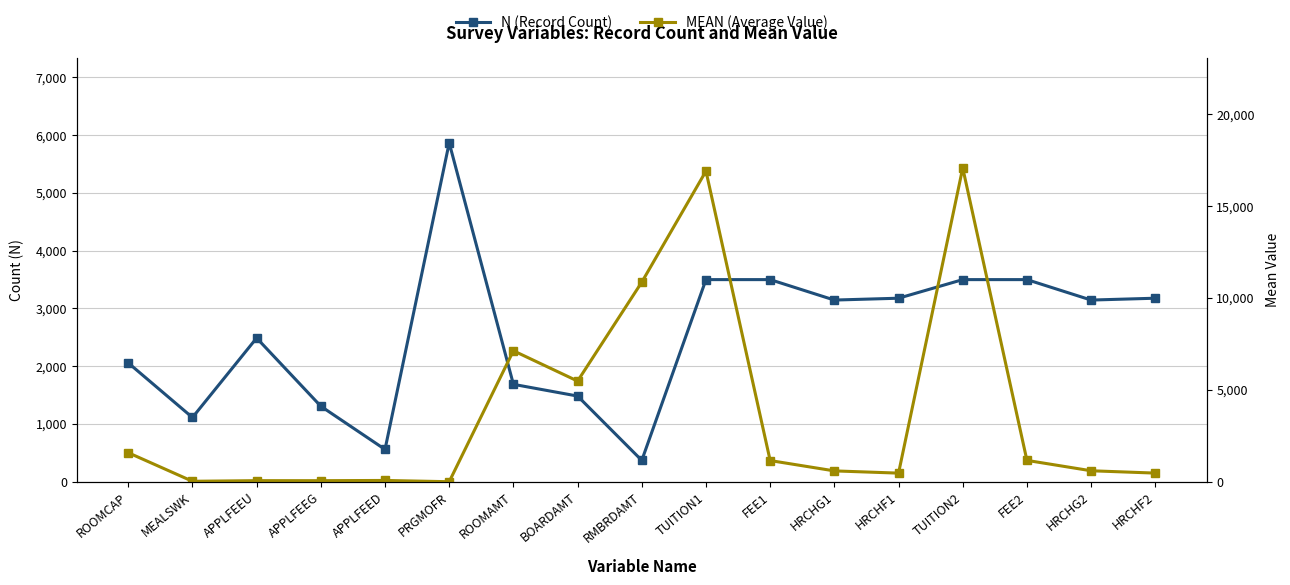

Reading left to right, extract all data points from this chart.

N (Record Count): ROOMCAP=2057.0	MEALSWK=1112.0	APPLFEEU=2488.0	APPLFEEG=1307.0	APPLFEED=559.0	PRGMOFR=5867.0	ROOMAMT=1686.0	BOARDAMT=1483.0	RMBRDAMT=369.0	TUITION1=3499.0	FEE1=3499.0	HRCHG1=3145.0	HRCHF1=3177.0	TUITION2=3499.0	FEE2=3499.0	HRCHG2=3145.0	HRCHF2=3177.0
MEAN (Average Value): ROOMCAP=1578.5	MEALSWK=24.5	APPLFEEU=58.4	APPLFEEG=56.9	APPLFEED=69.0	PRGMOFR=0.6	ROOMAMT=7128.9	BOARDAMT=5478.4	RMBRDAMT=10862.9	TUITION1=16908.7	FEE1=1151.9	HRCHG1=589.3	HRCHF1=467.8	TUITION2=17079.7	FEE2=1161.0	HRCHG2=596.0	HRCHF2=469.4